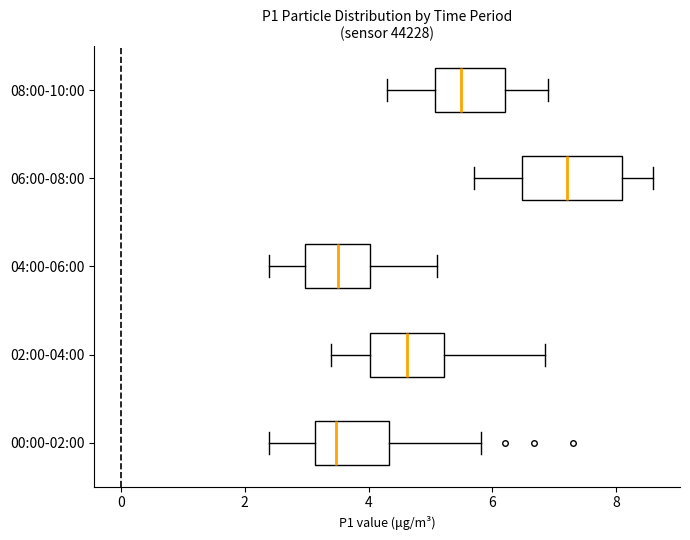

Which box is the widest, from its left edge to its right edge?

06:00-08:00